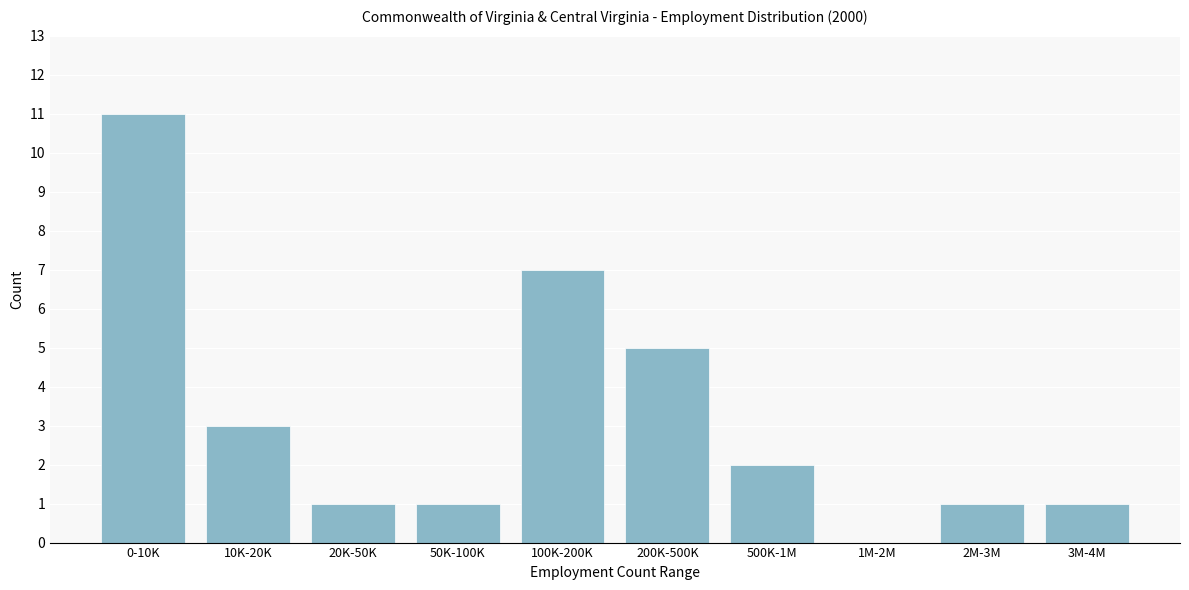

Reading left to right, list all the values displayed in this chart.

0-10K=11	10K-20K=3	20K-50K=1	50K-100K=1	100K-200K=7	200K-500K=5	500K-1M=2	1M-2M=0	2M-3M=1	3M-4M=1